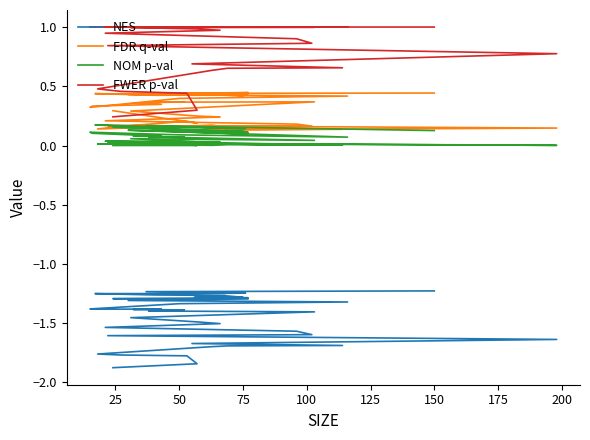

True or false: NOM p-val has more than 2 points higher than both neighbors.

True